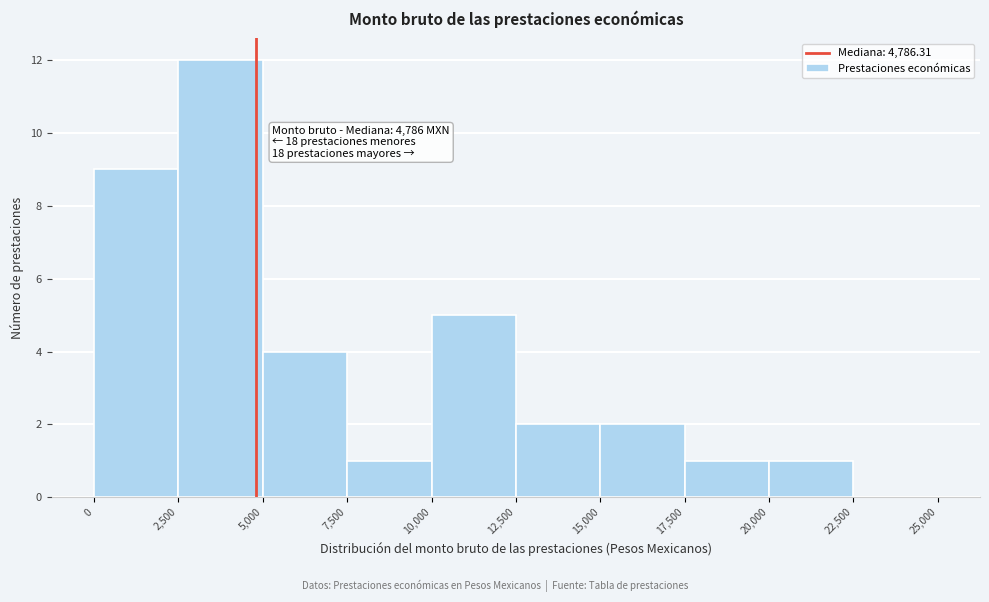

Over which range of the x-axis is the bar tallest?

2,500 to 5,000